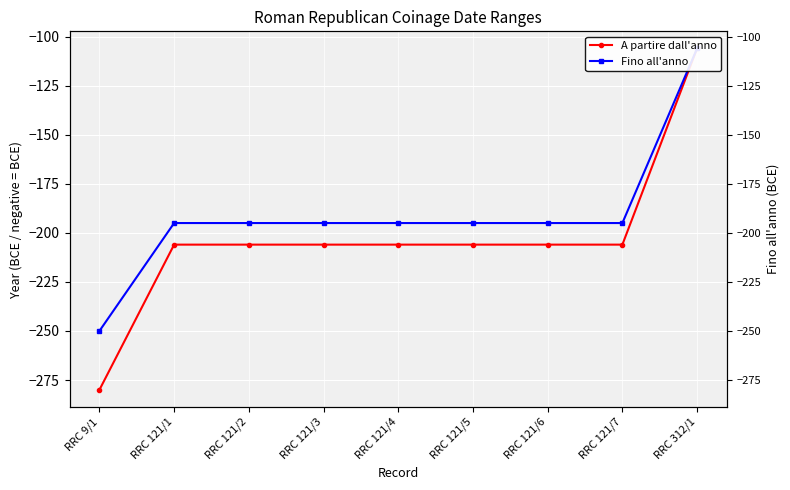

True or false: Fino all'anno and A partire dall'anno cross at least once.

False